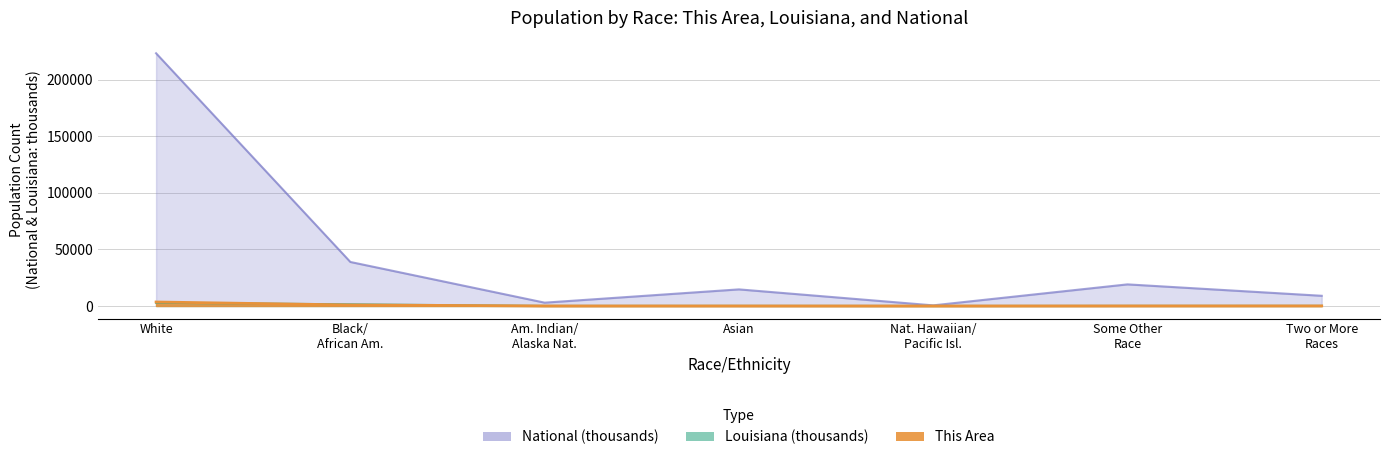

What is the sum of all This Area values?

4568.0